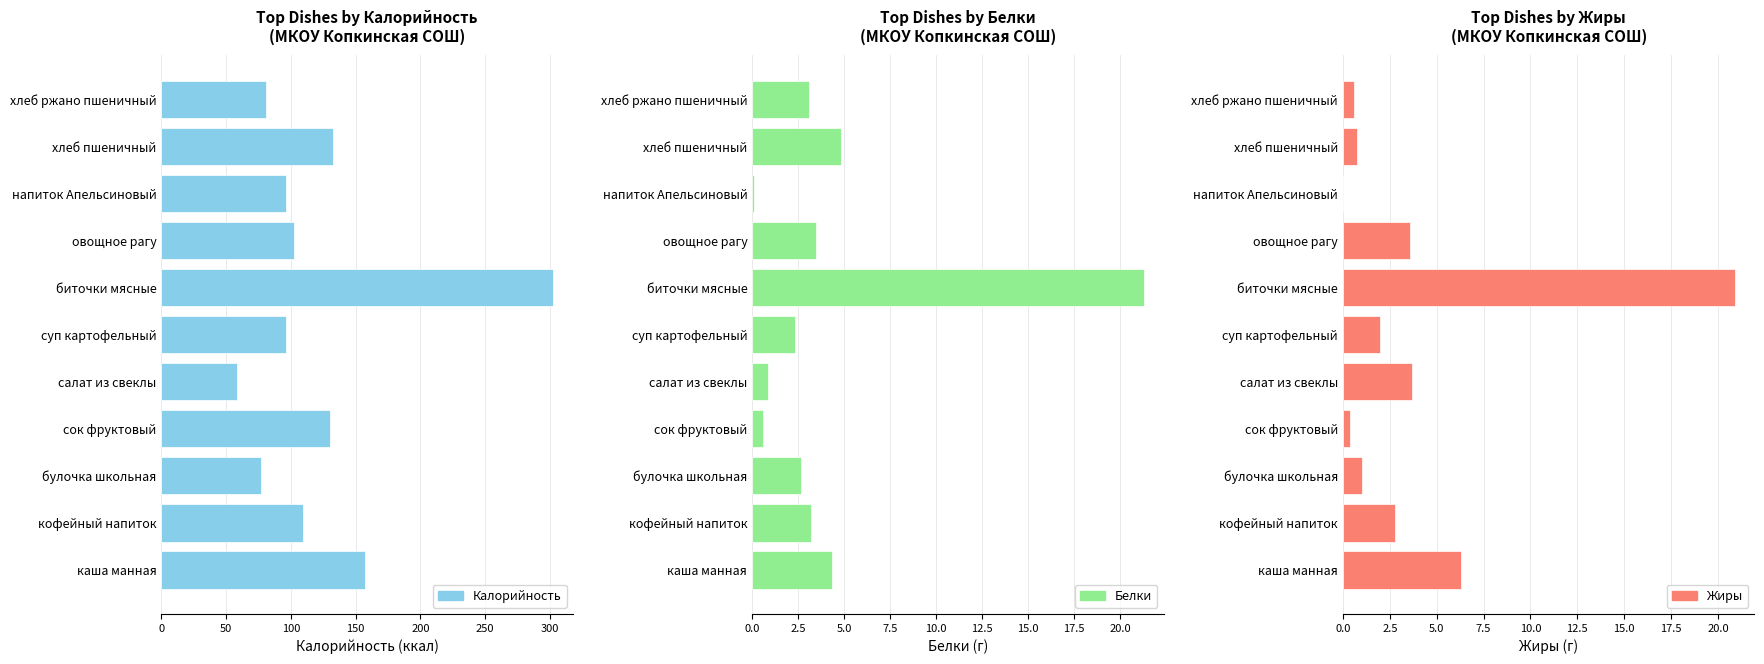

Count the number of data series in this chart.

3